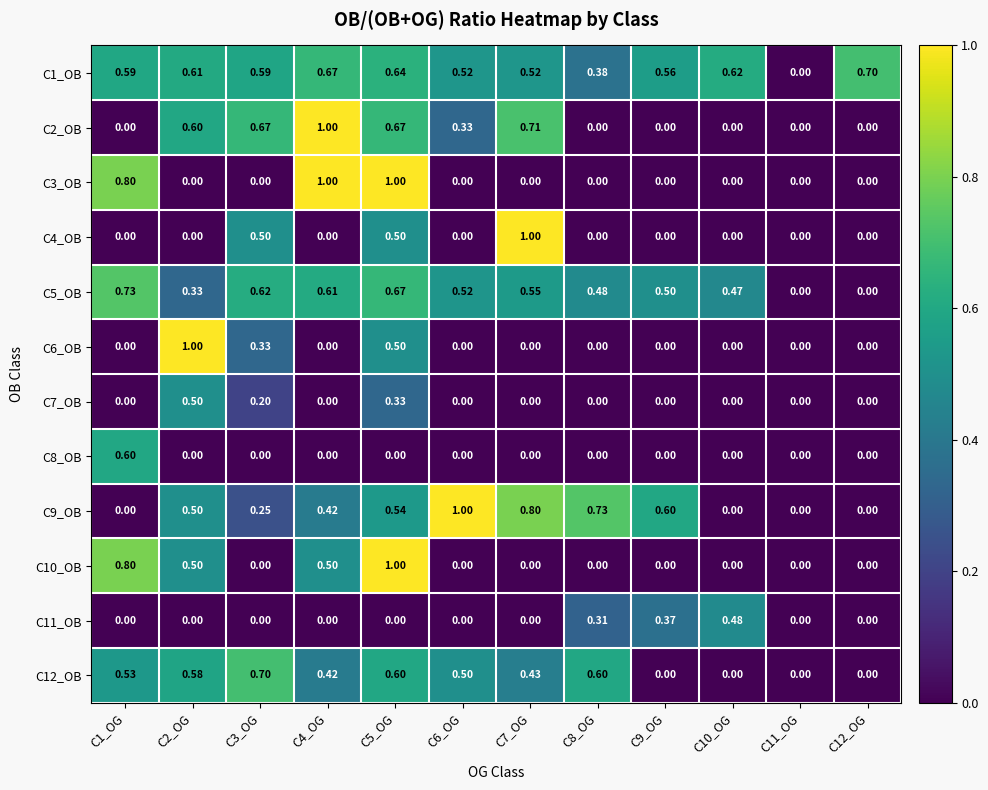

At which category is the sum across all series the highest?

C5_OG